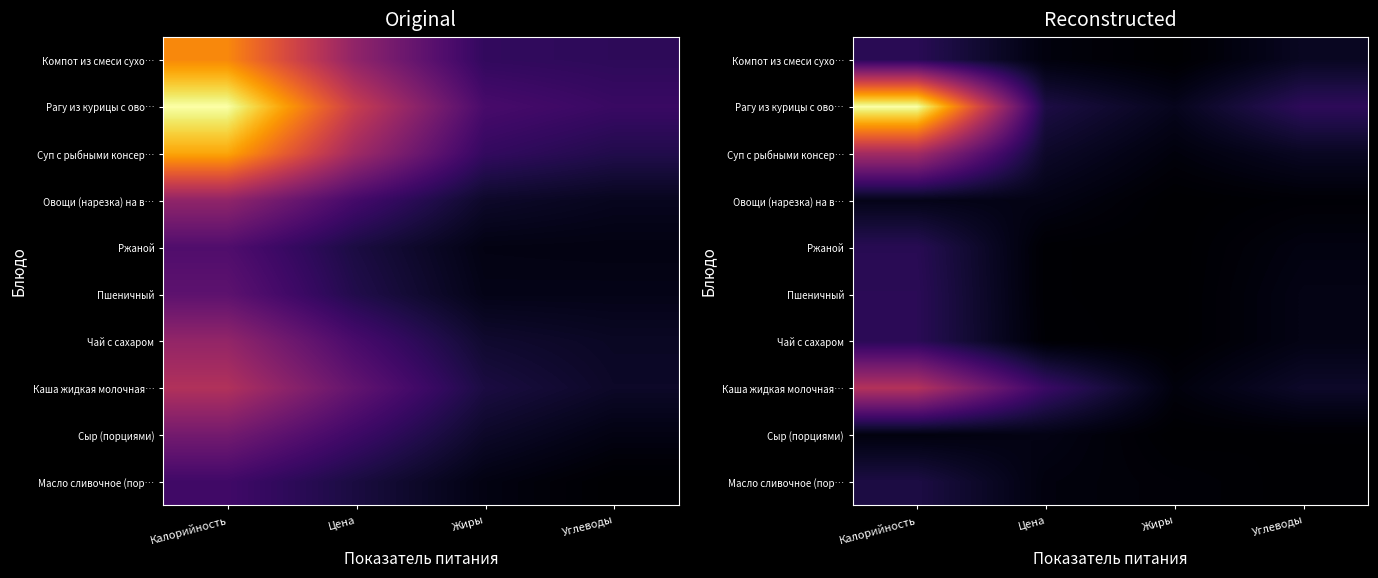

At which category is the sum across all series the highest?

Калорийность